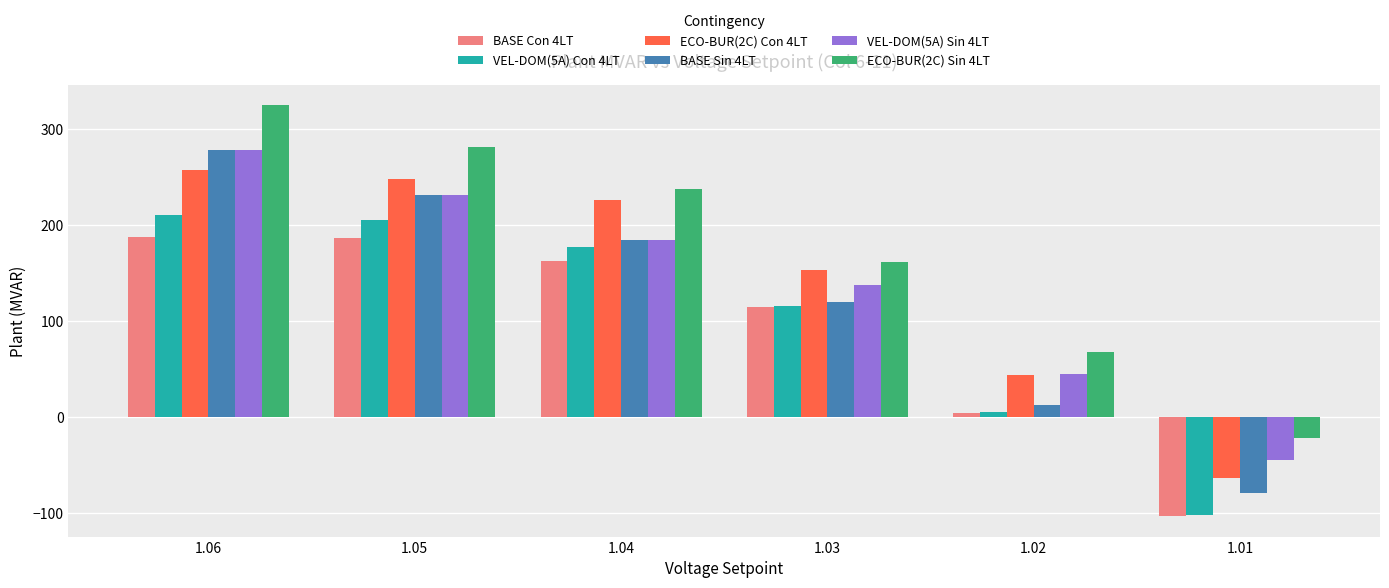

What is the sum of all VEL-DOM(5A) Con 4LT values?

610.8